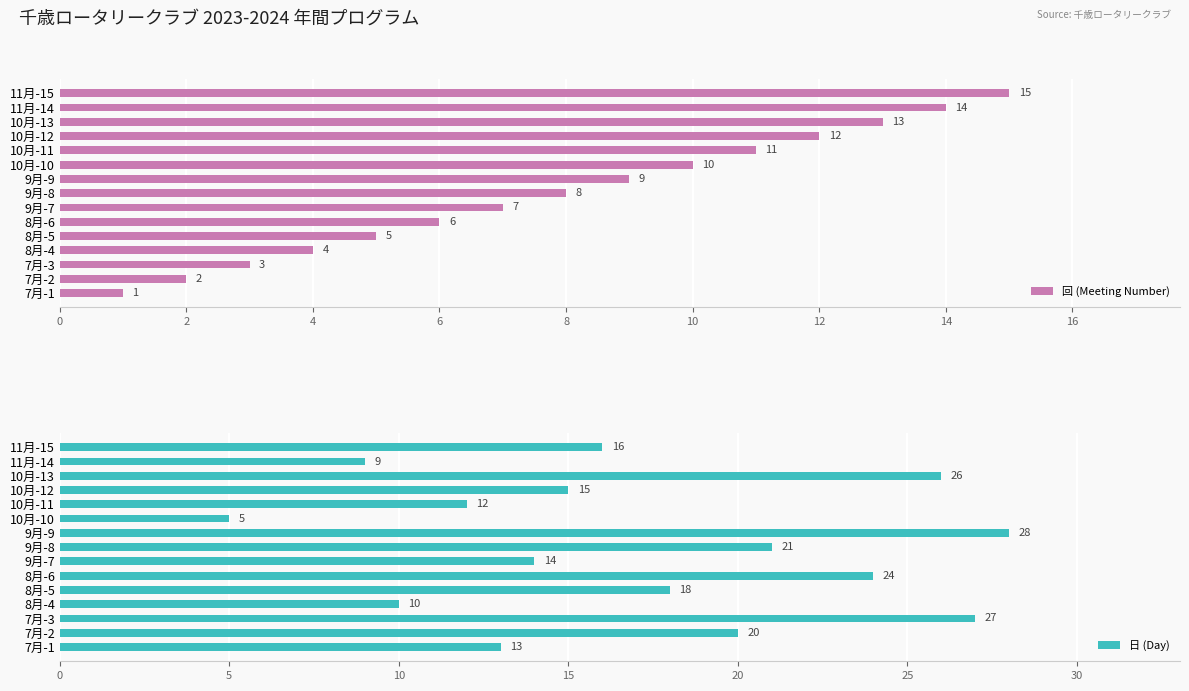

What is the greatest value displayed?

28